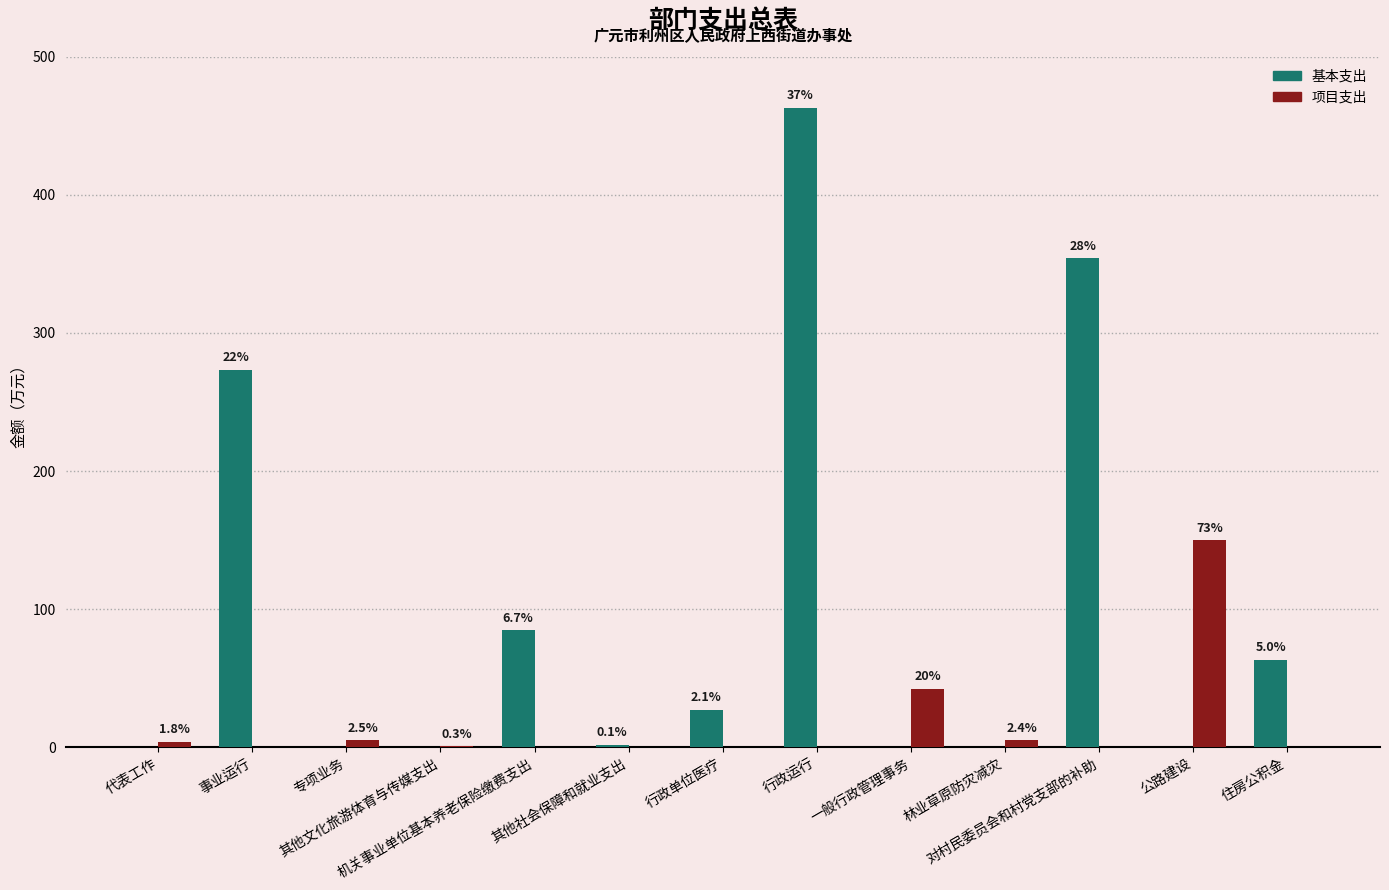

At 机关事业单位基本养老保险缴费支出, list the series in order from smallest to largest.

项目支出, 基本支出